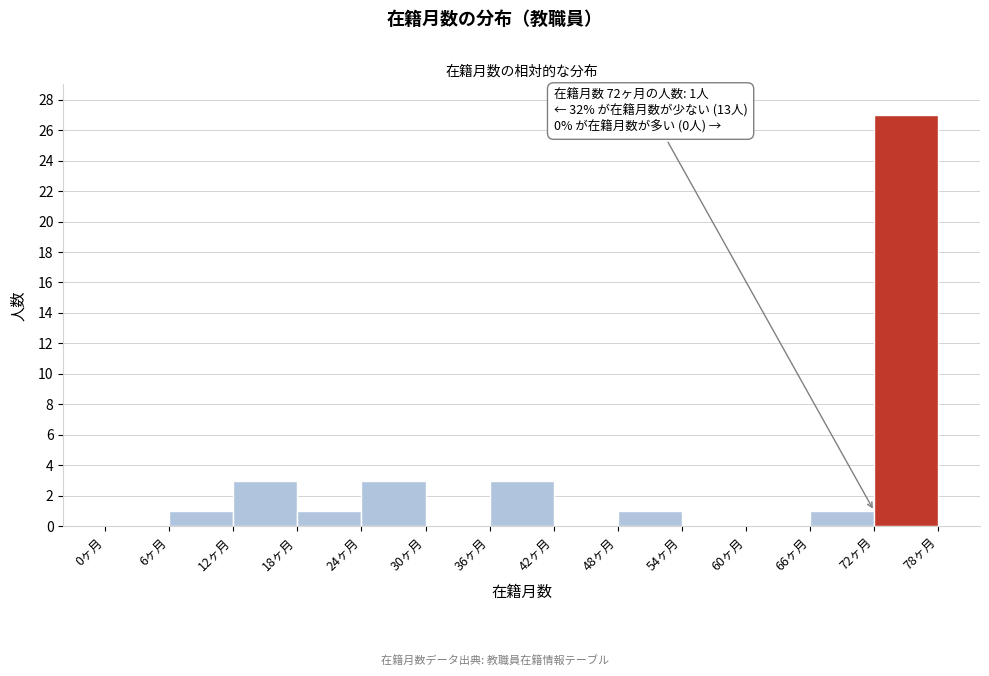

Over which range of the x-axis is the bar tallest?

72 to 78